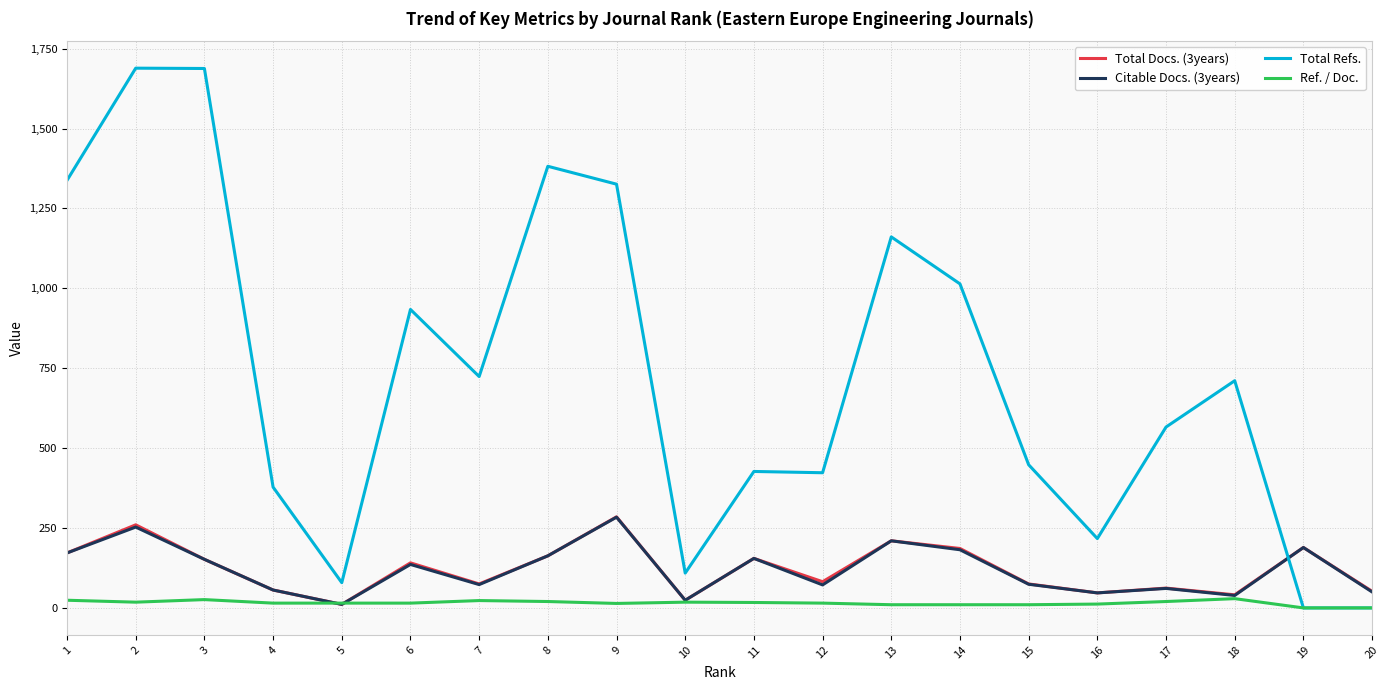

Between which two adjacent categories do Ref. / Doc. and Citable Docs. (3years) first intersect?

4 and 5